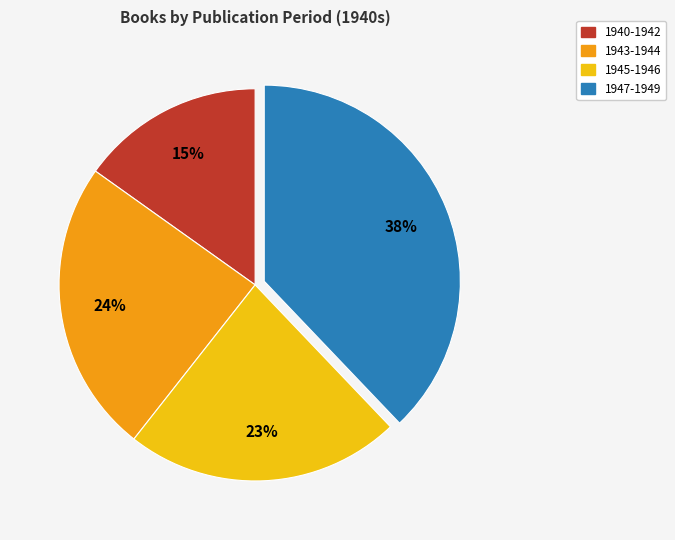

True or false: 1940-1942 accounts for 15% of the total.

True